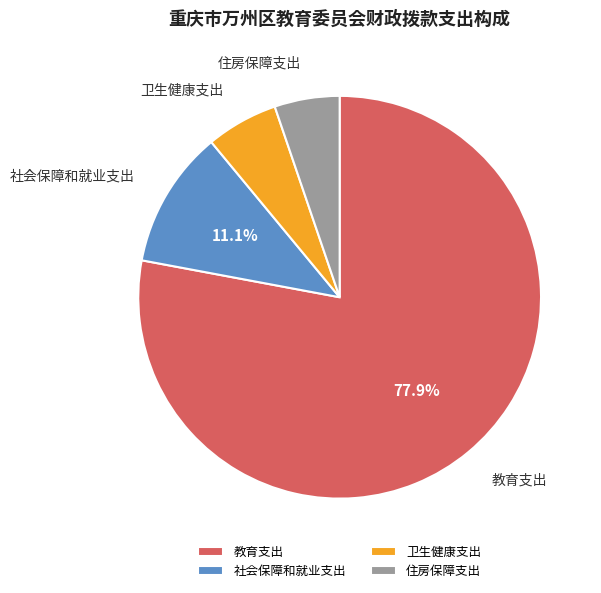

Count the number of slices in the pie.

4